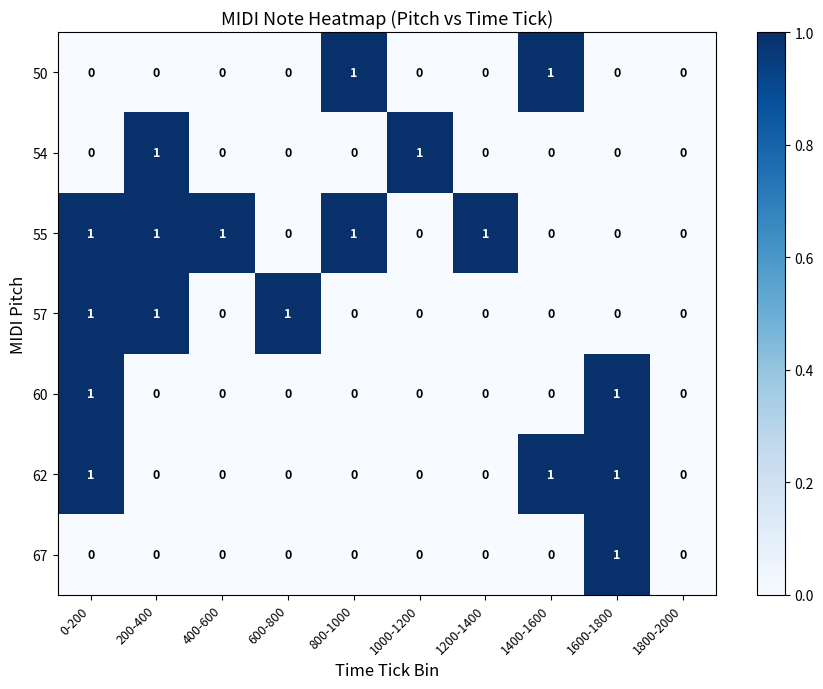

Count the 67 values in the range 0 to 1.

10